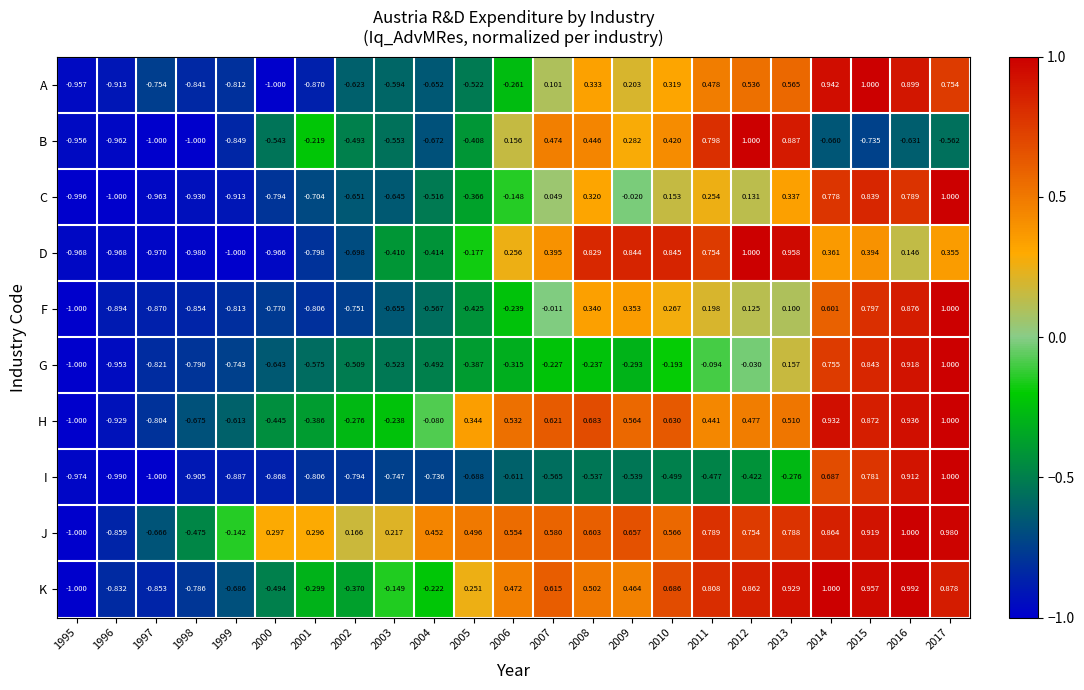

Between 2015 and 2017, which series saw the biggest shift?

A